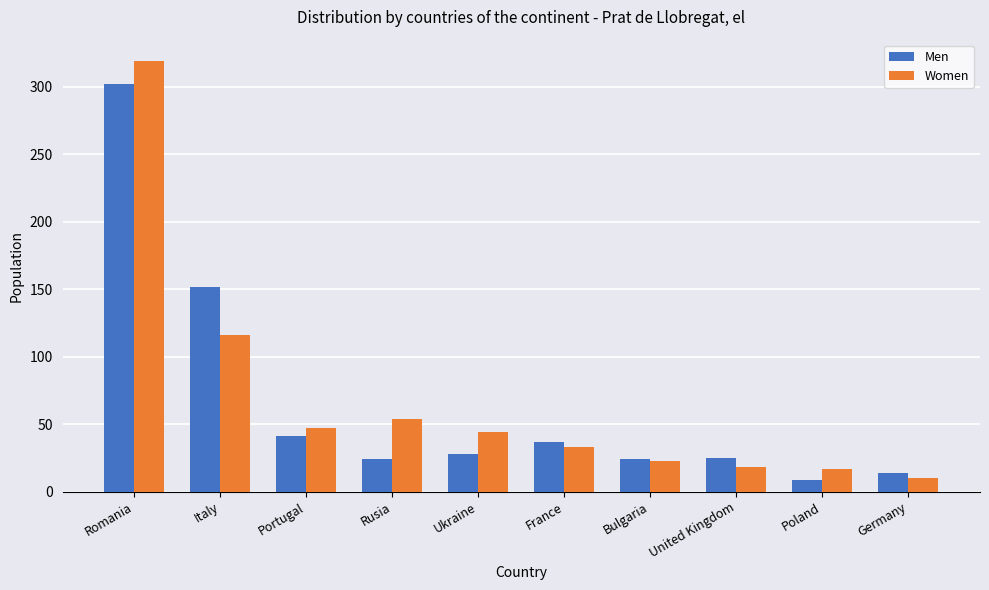

Rank the series by their maximum value, from highest to lowest.

Women, Men